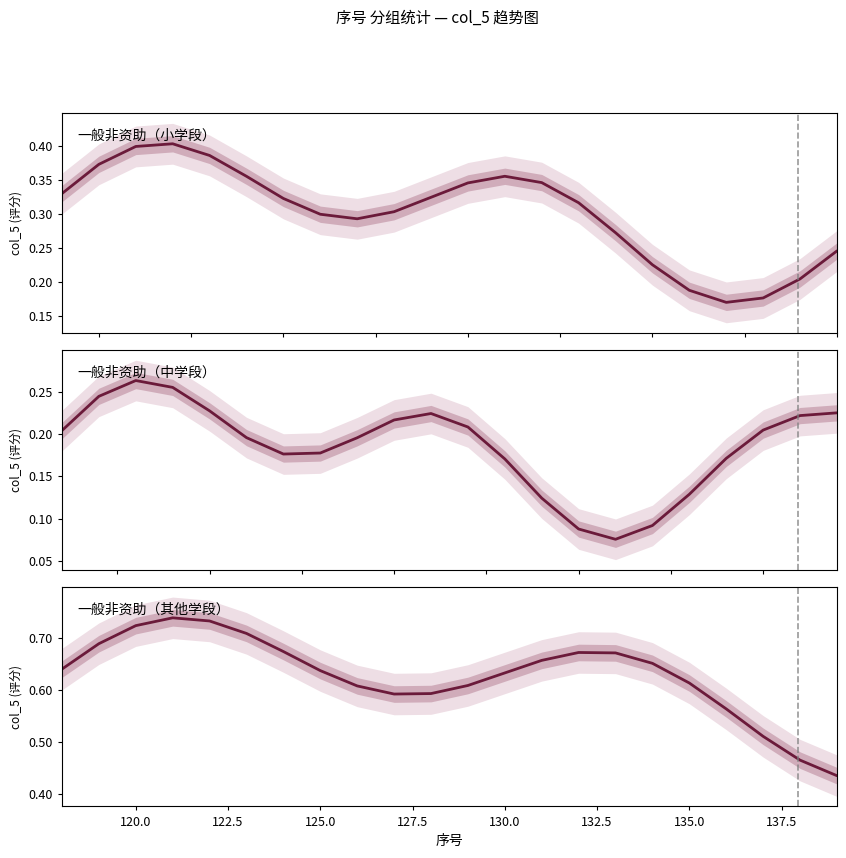

What is the value of the 一般非资助（中学段） point at the 6th from the left?

0.2